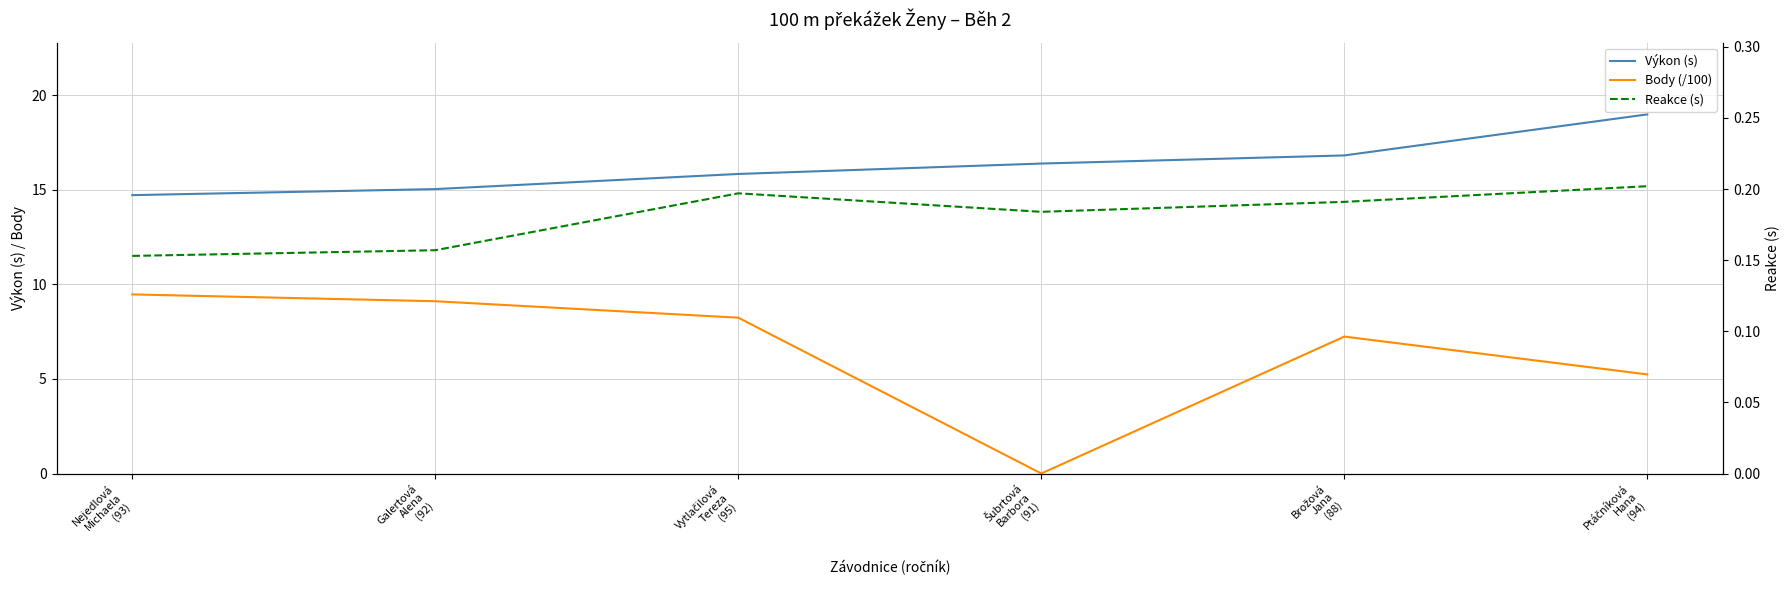

Rank the series by their maximum value, from highest to lowest.

Výkon (s), Body (/100), Reakce (s)